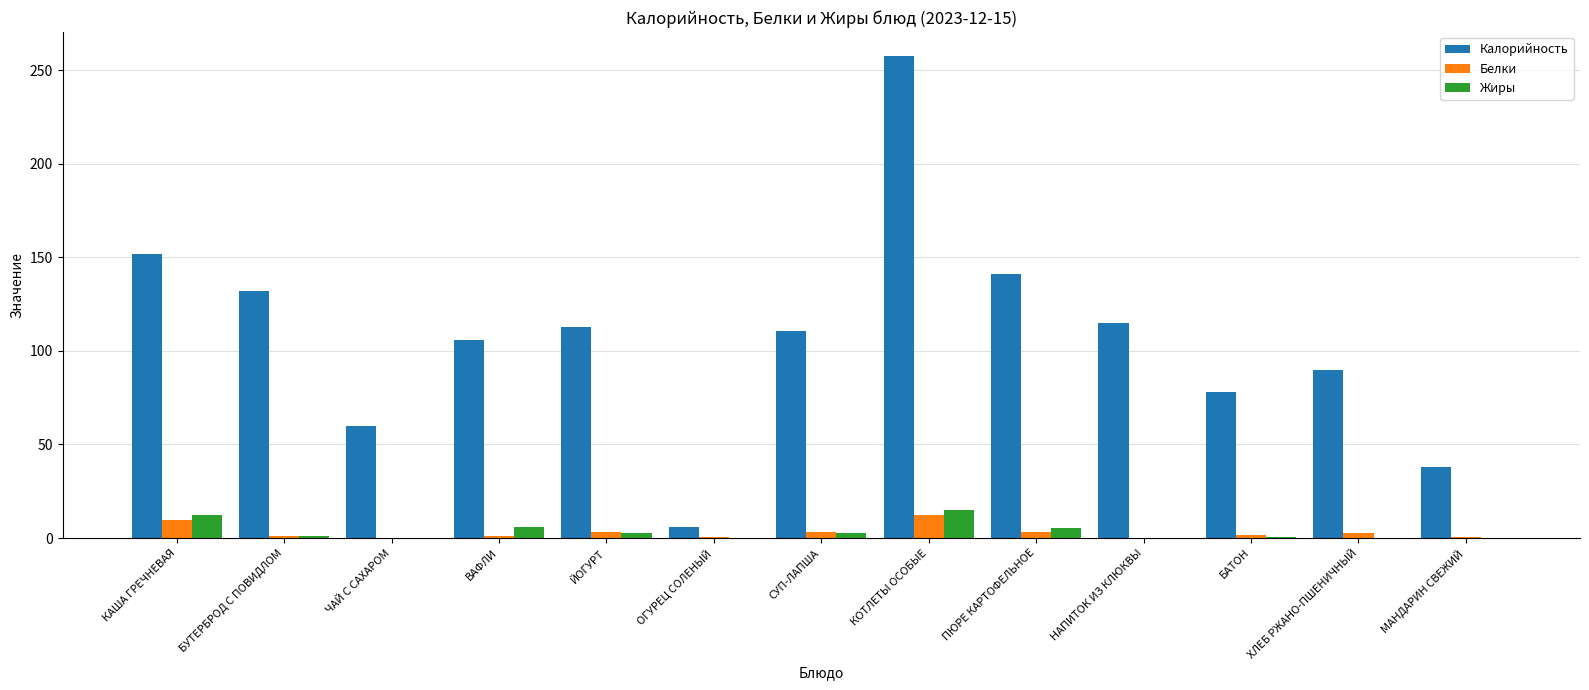

True or false: Калорийность has a value of 27.6 at БУТЕРБРОД С ПОВИДЛОМ.

False